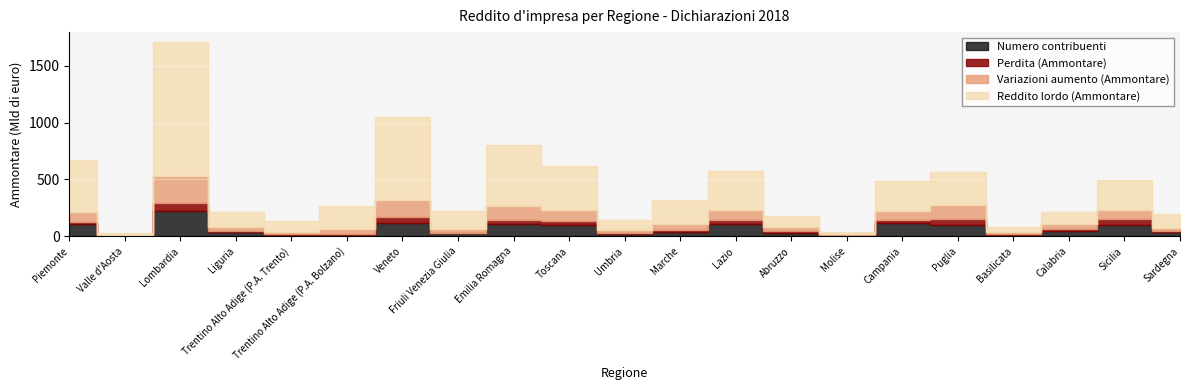

Rank the categories by Numero contribuenti value from lowest to highest.

Valle d'Aosta, Molise, Trentino Alto Adige (P.A. Trento), Trentino Alto Adige (P.A. Bolzano), Basilicata, Umbria, Friuli Venezia Giulia, Abruzzo, Sardegna, Liguria, Marche, Calabria, Toscana, Puglia, Sicilia, Lazio, Emilia Romagna, Piemonte, Campania, Veneto, Lombardia